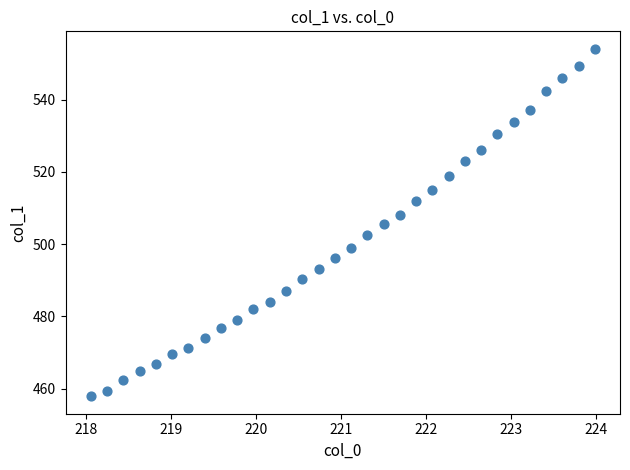

What is the range of X values (max minus min)?

5.9